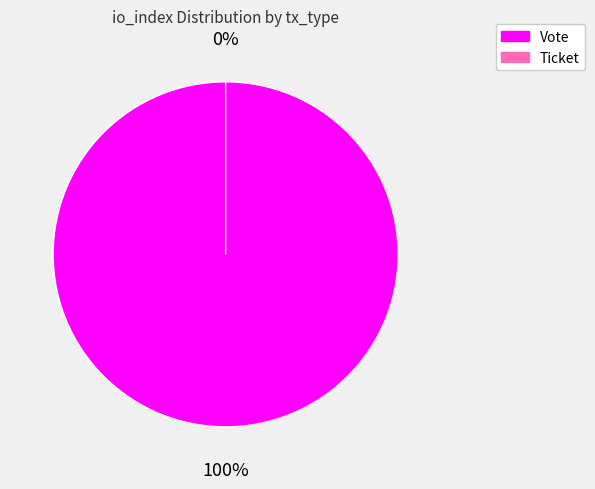

To the nearest percent, what is the combined percentage of Vote and Ticket?

100%